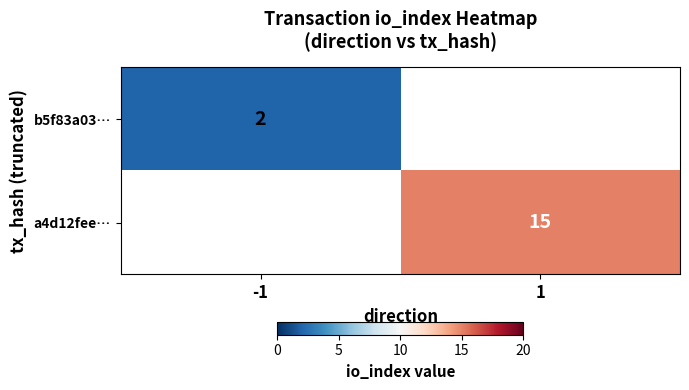

Count the number of categories in the chart.

2